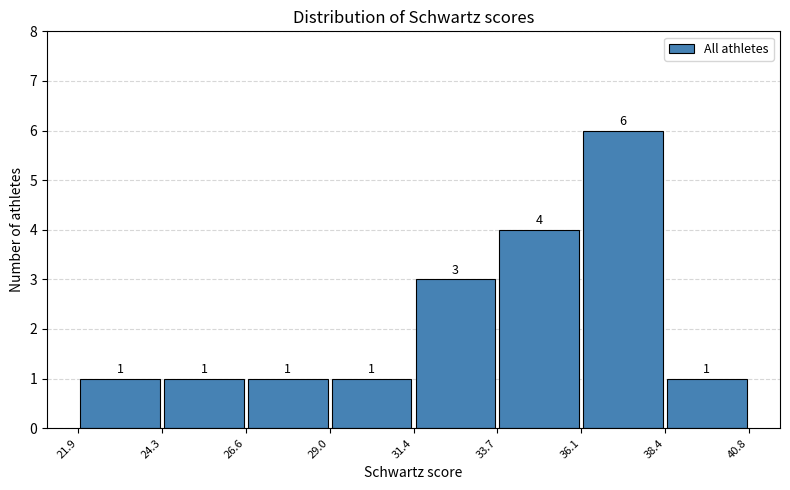

What is the height of the bar covering 31.4 to 33.7 on the x-axis?

3